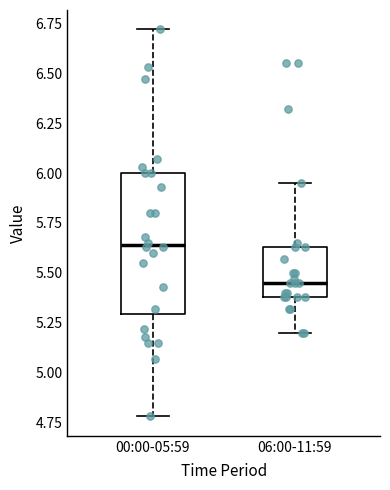

Which box has the lowest median line?

06:00-11:59